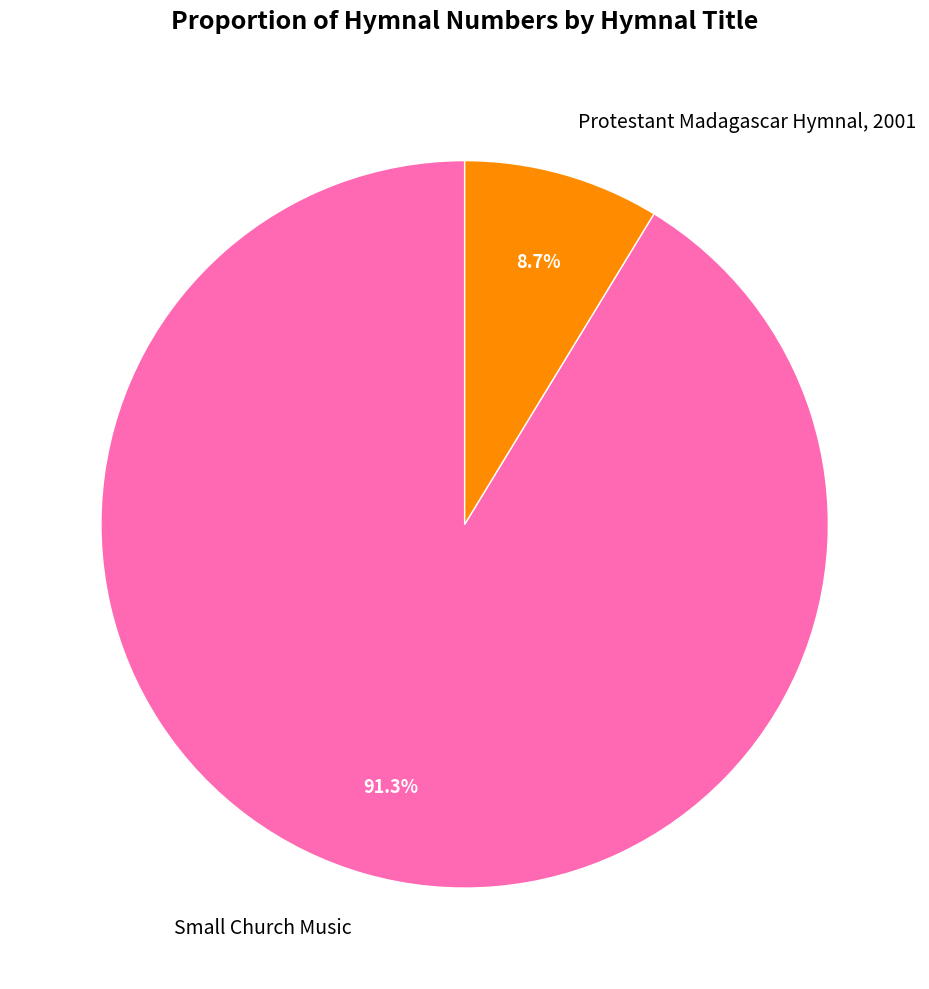

How many slices are in this pie chart?

2